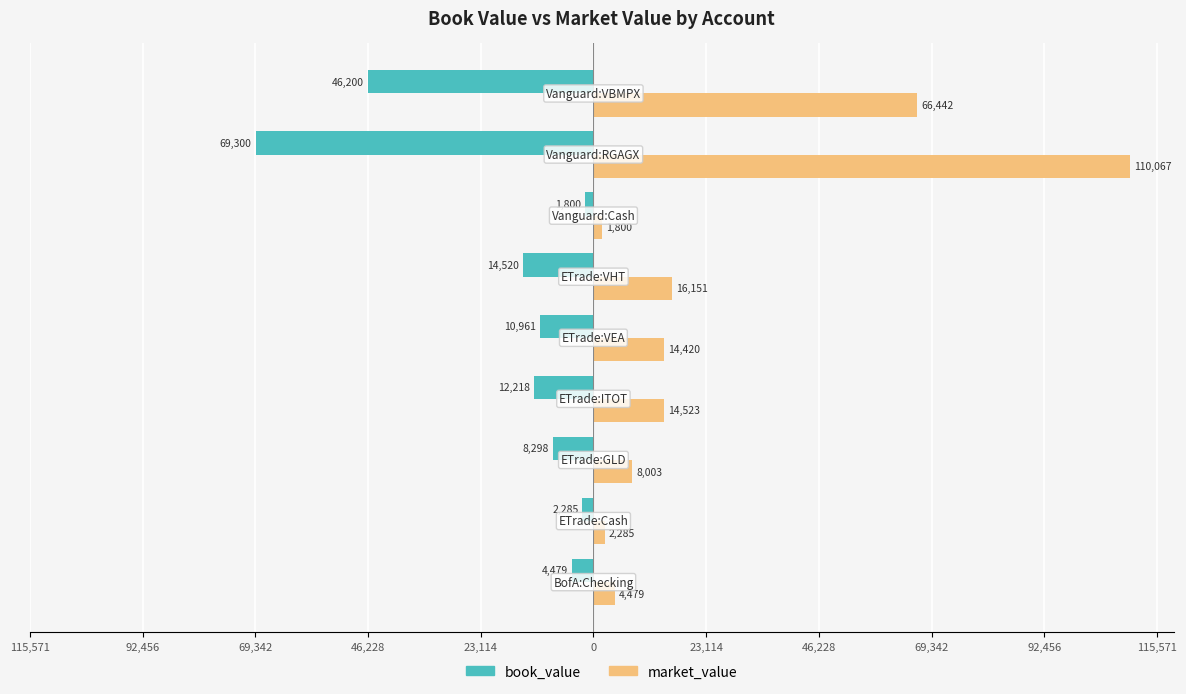

Which series has the largest range (max minus min)?

market_value